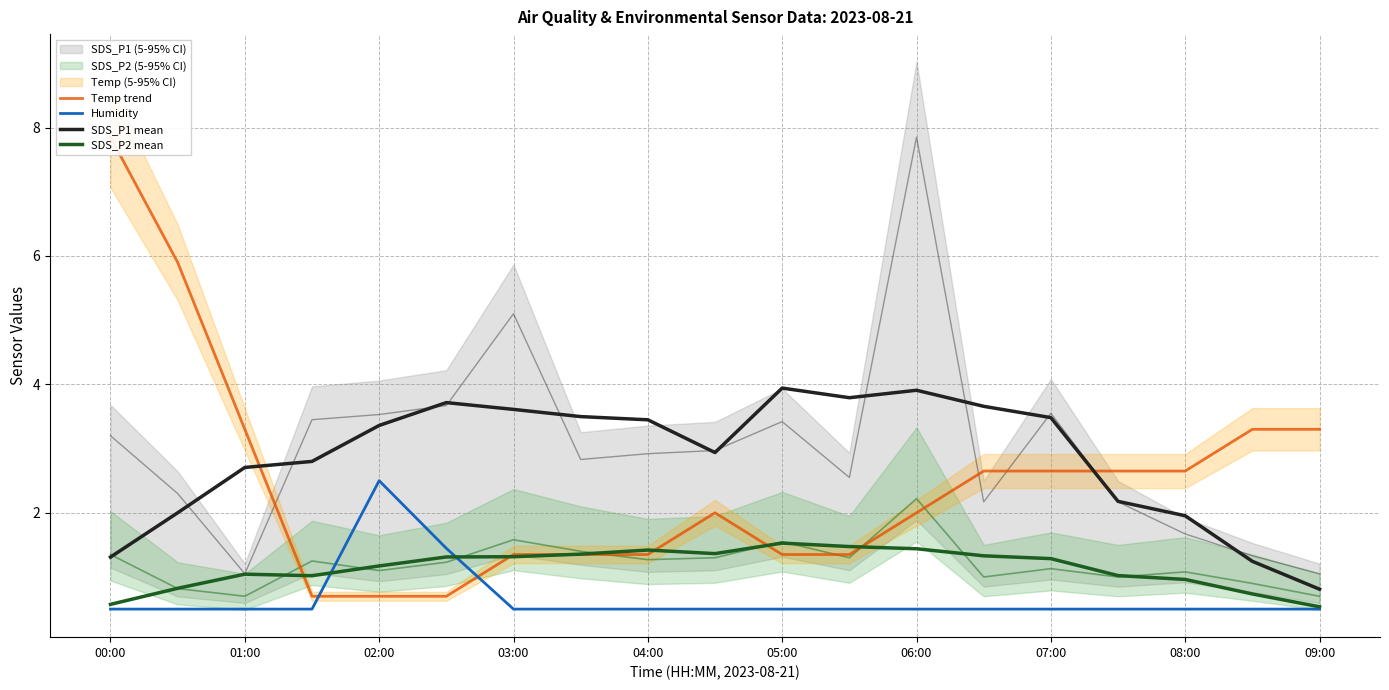

True or false: Temp trend has more than 1 interior local peaks.

False